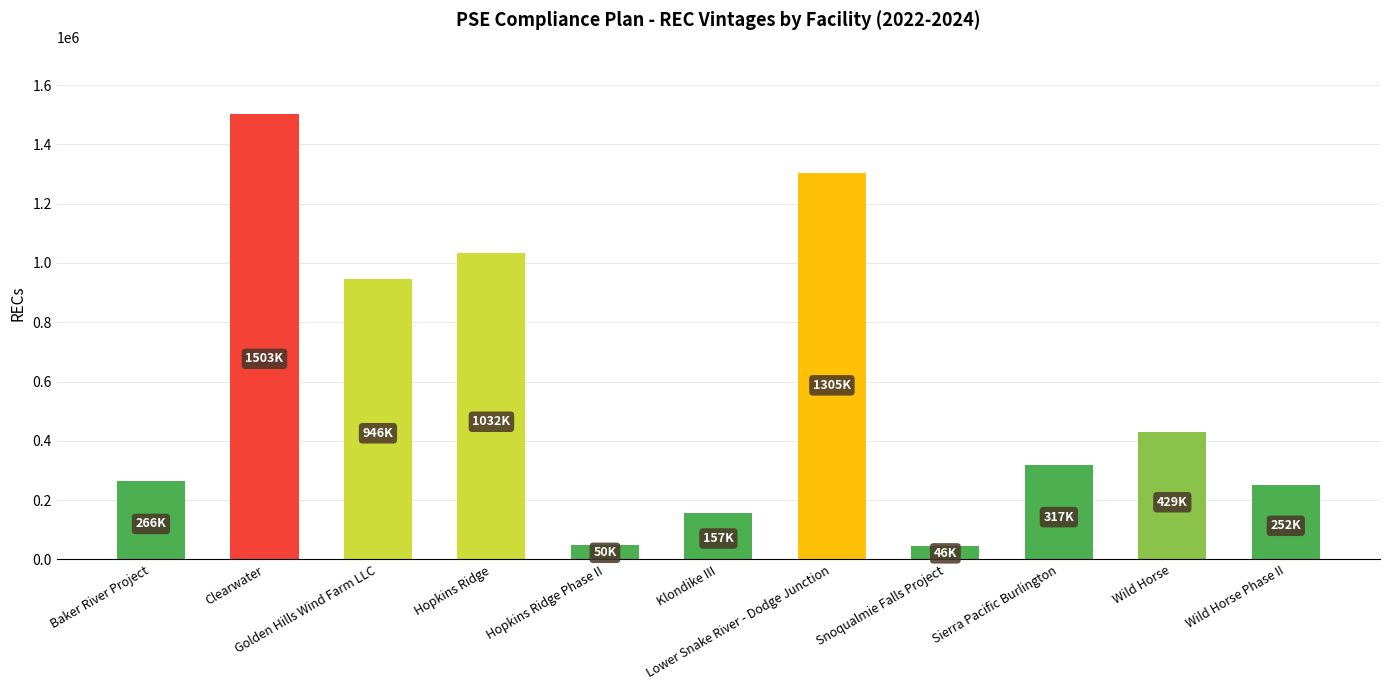

At which label is the value closest to 774502?

Golden Hills Wind Farm LLC